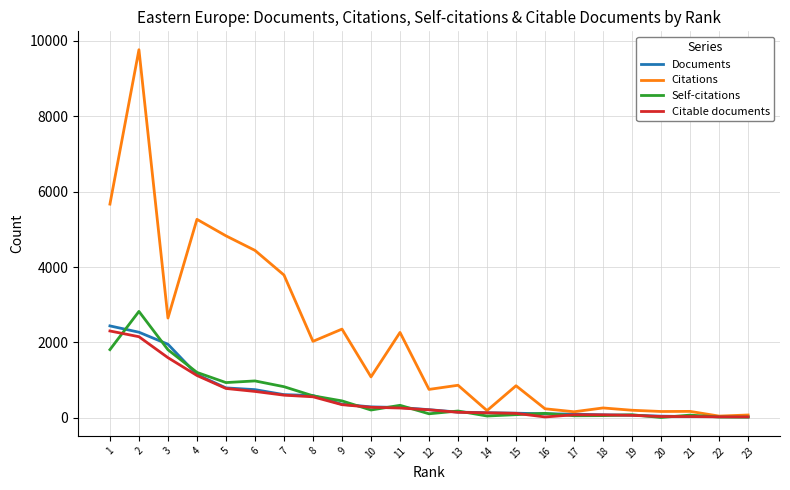

Which series has the largest total across all categories?

Citations